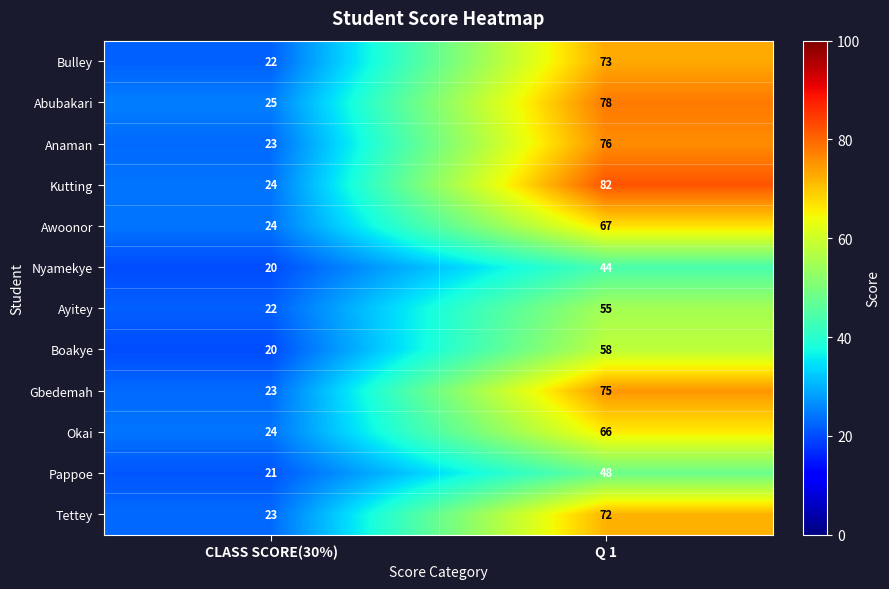

Reading right to left, list all the values displayed in this chart.

Bulley: 73	22
Abubakari: 78	25
Anaman: 76	23
Kutting: 82	24
Awoonor: 67	24
Nyamekye: 44	20
Ayitey: 55	22
Boakye: 58	20
Gbedemah: 75	23
Okai: 66	24
Pappoe: 48	21
Tettey: 72	23